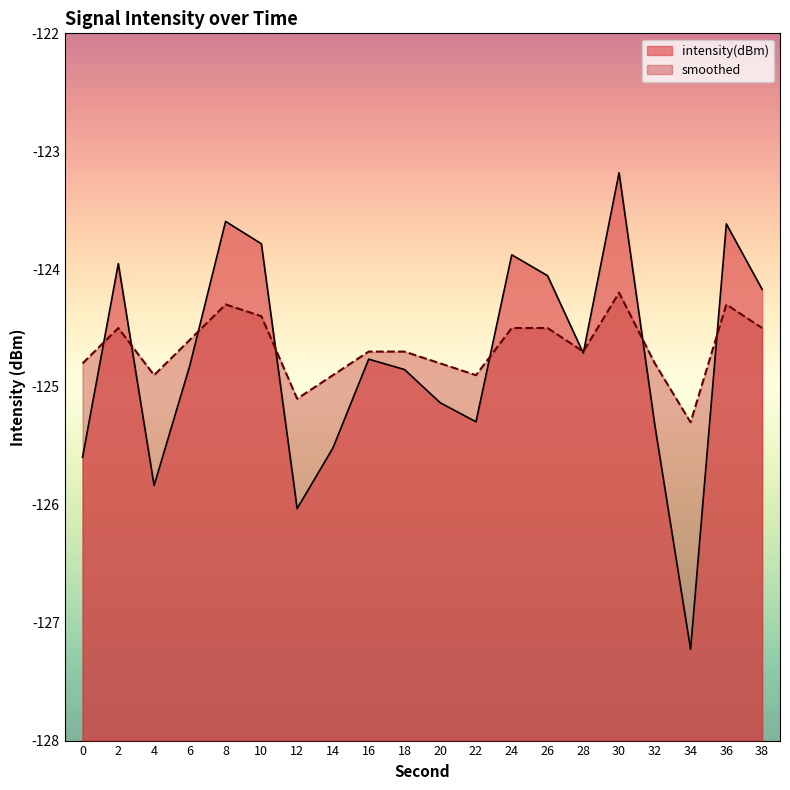

What are all the series names shown in the legend?

intensity(dBm), smoothed